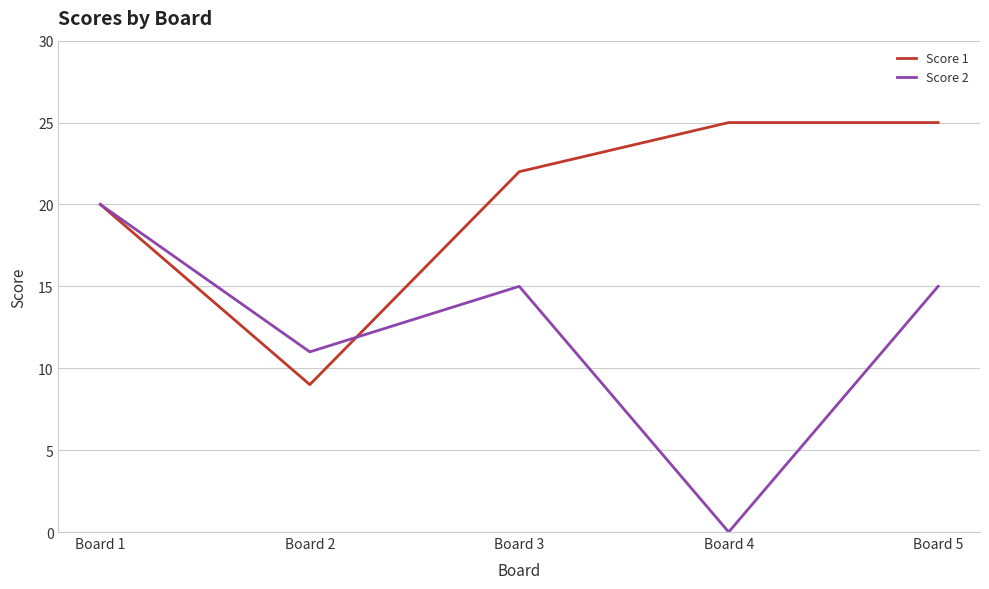

Count the number of data series in this chart.

2